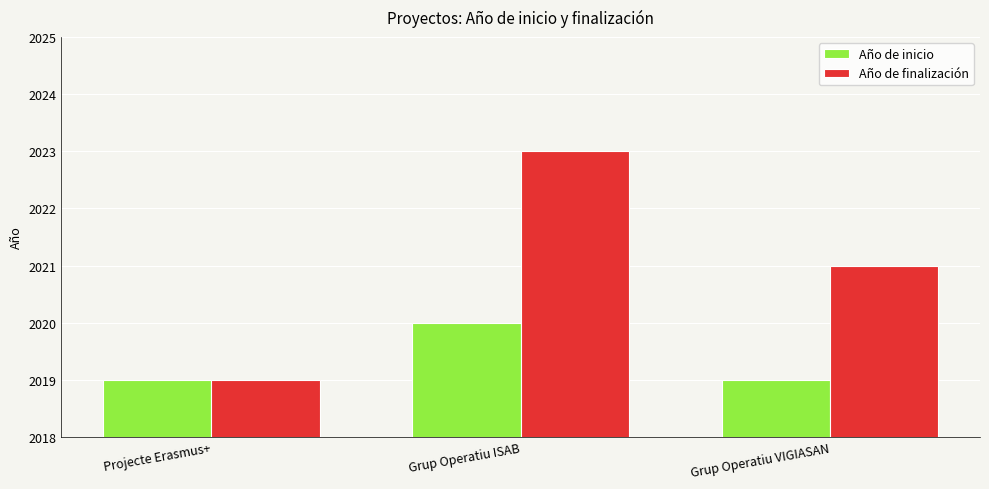

What is the label of the 2nd bar from the left?

Grup Operatiu ISAB